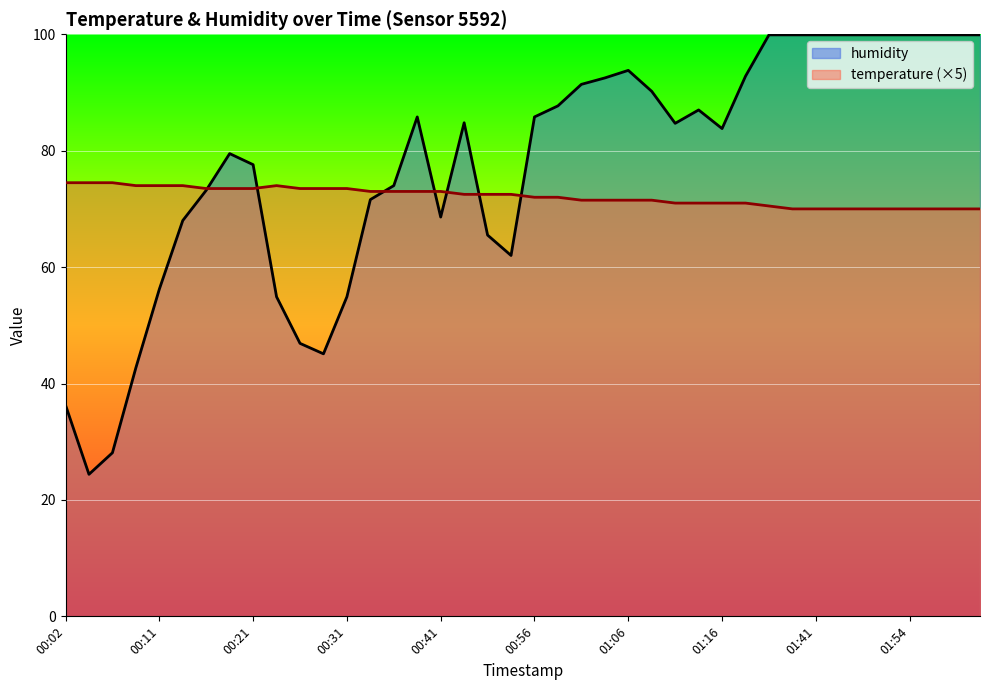

Rank the series by their maximum value, from lowest to highest.

temperature (×5), humidity